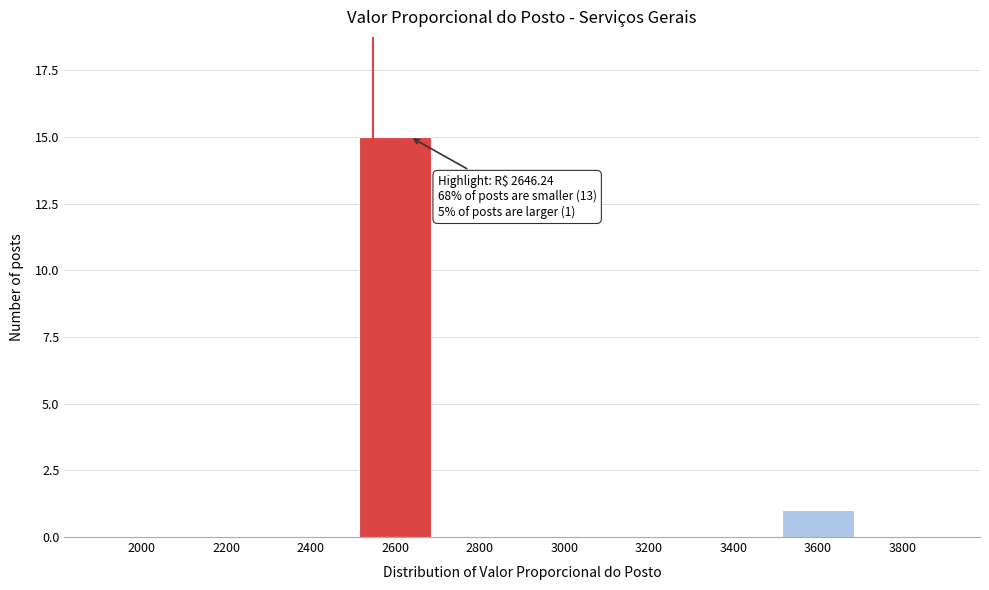

Reading left to right, list all the values displayed in this chart.

2000=0	2200=0	2400=0	2600=15	2800=0	3000=0	3200=0	3400=0	3600=1	3800=0